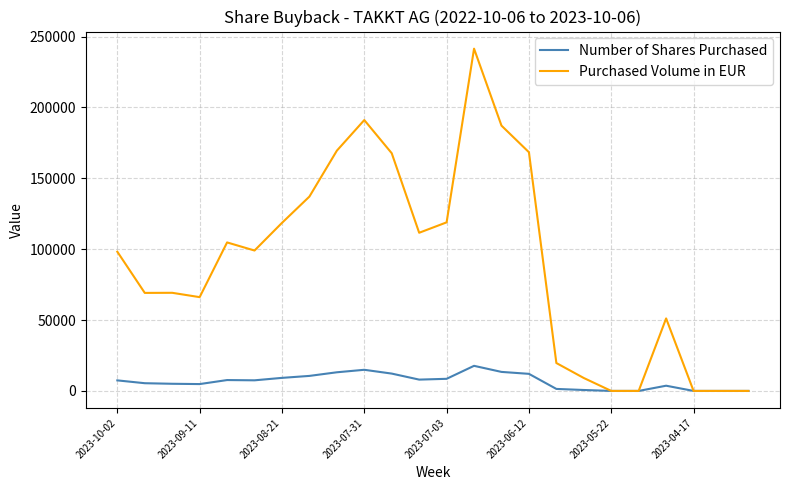

Which series has the largest total across all categories?

Purchased Volume in EUR